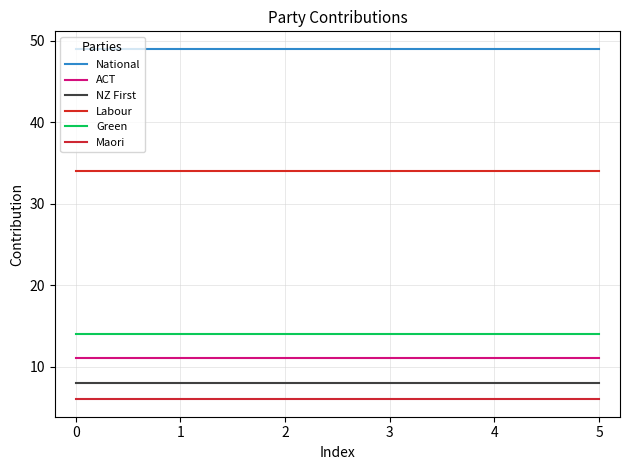

Reading left to right, transcribe all the data shown in this chart.

National: 49	49	49	49	49	49
ACT: 11	11	11	11	11	11
NZ First: 8	8	8	8	8	8
Labour: 34	34	34	34	34	34
Green: 14	14	14	14	14	14
Maori: 6	6	6	6	6	6